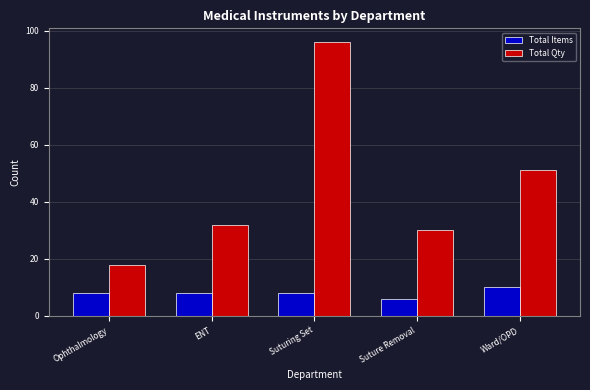

Rank the categories by Total Qty value from highest to lowest.

Suturing Set, Ward/OPD, ENT, Suture Removal, Ophthalmology